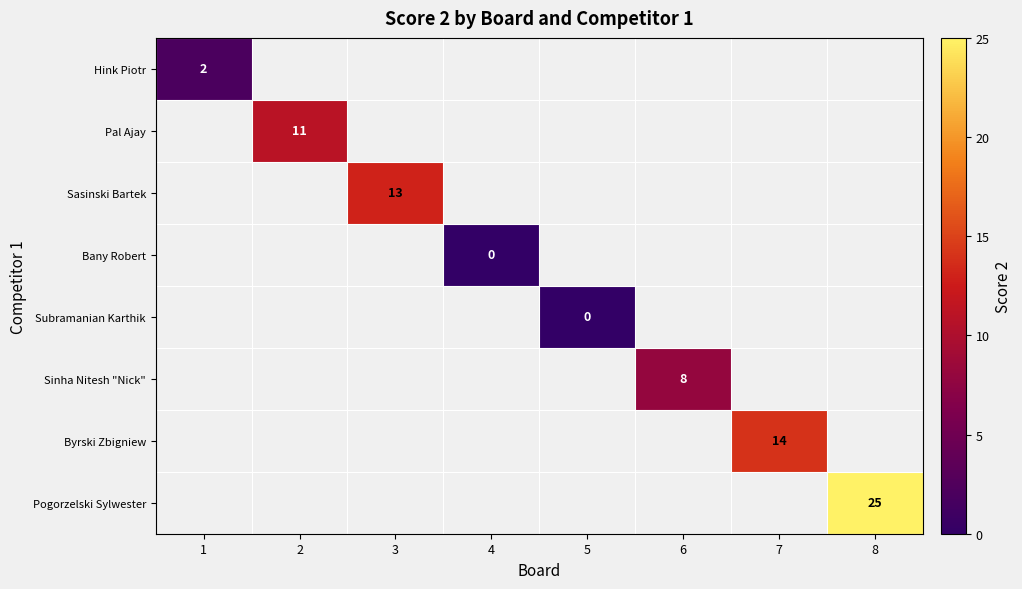

Which category has the lowest value across all series?

4